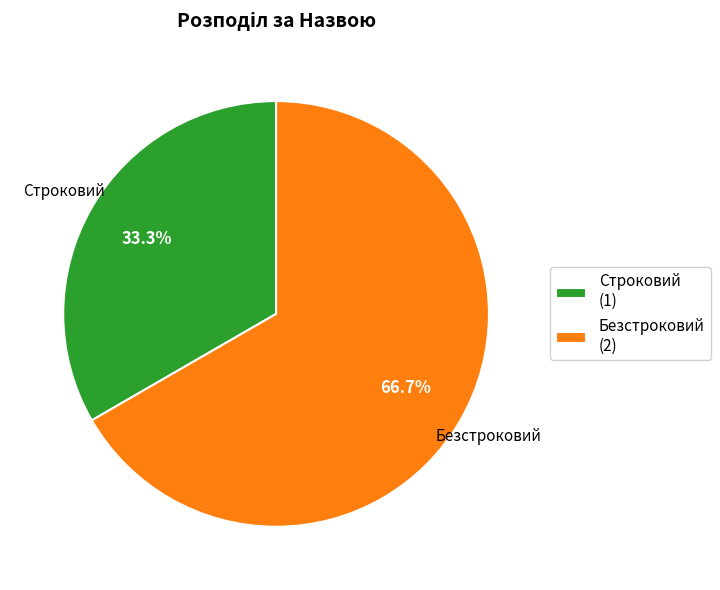

To the nearest percent, what is the difference between the Строковий and Безстроковий slice percentages?

33%